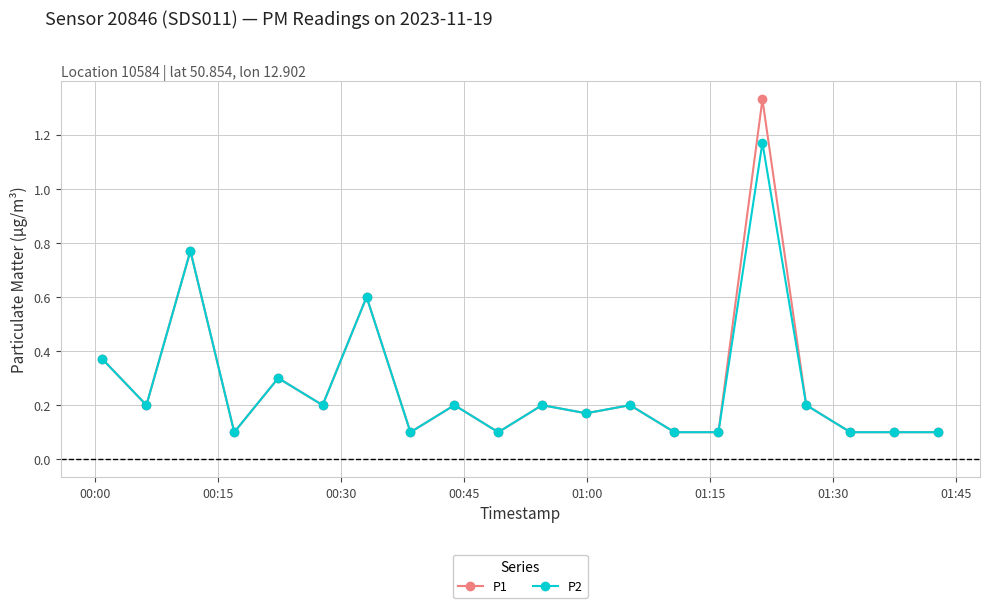

True or false: P2 has more than 0 points higher than both neighbors.

True